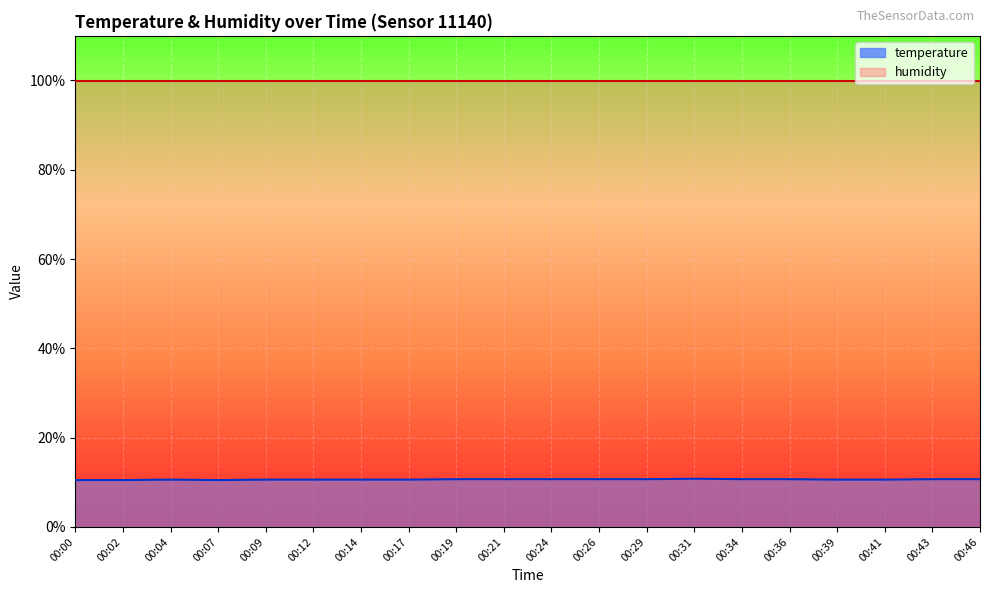

Is it true that the value at 00:07 is 7.2?

False